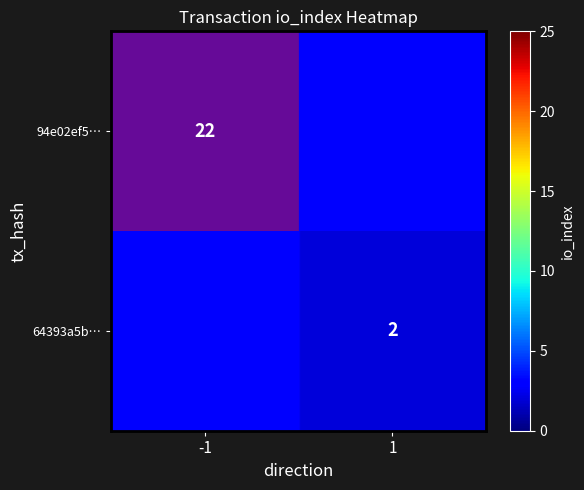

The 94e02ef5… series shows 7 at -1. True or false?

False